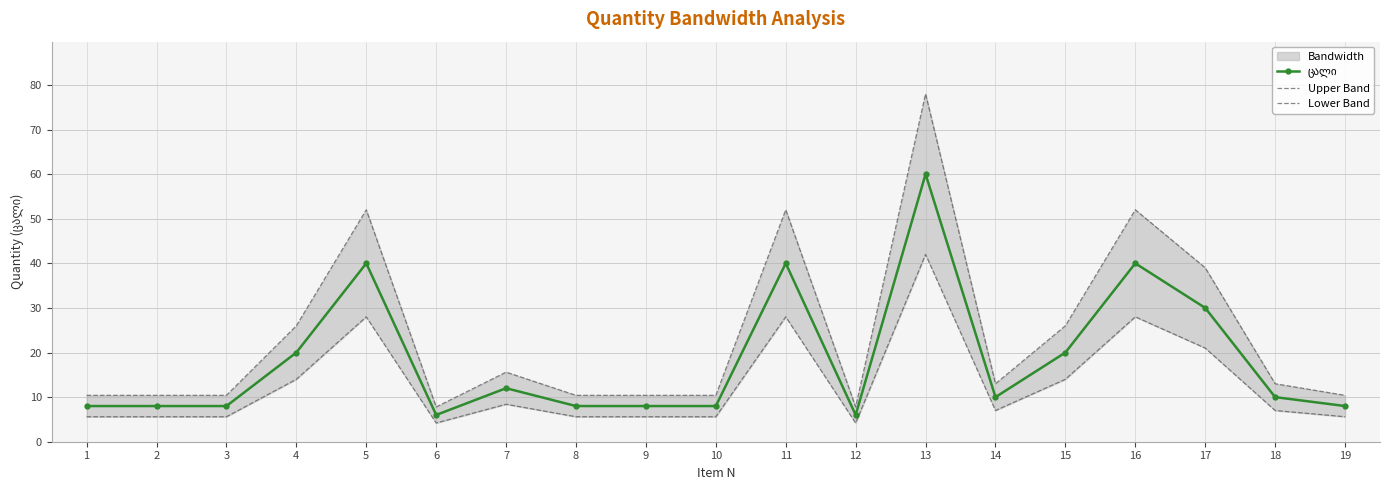

Is the value of ცალი at 19 greater than the value of Lower Band at 4?

No